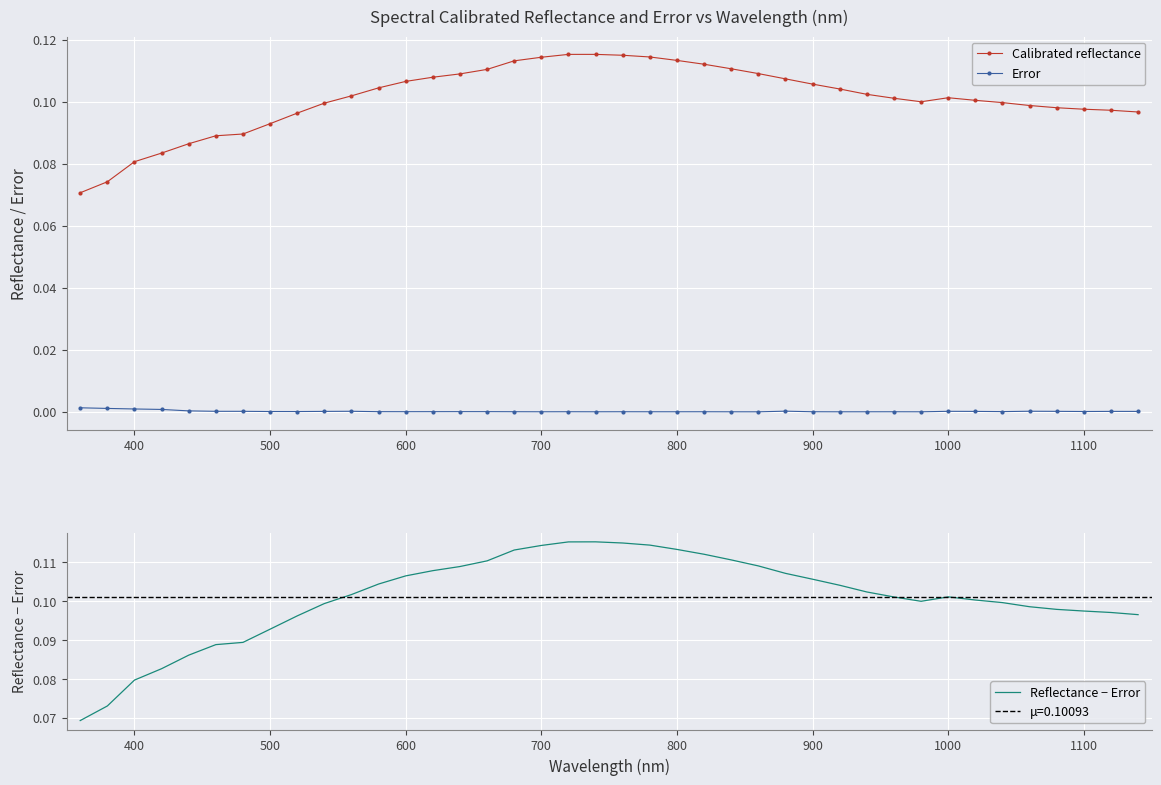

What is the greatest value displayed?

0.1